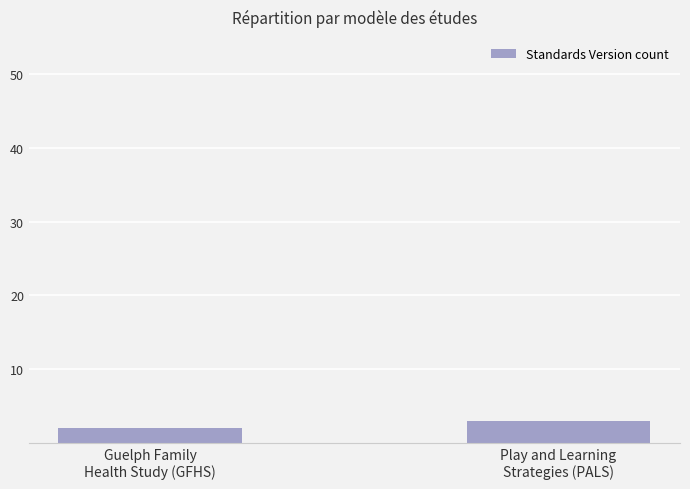

How many bars are there in total?

2